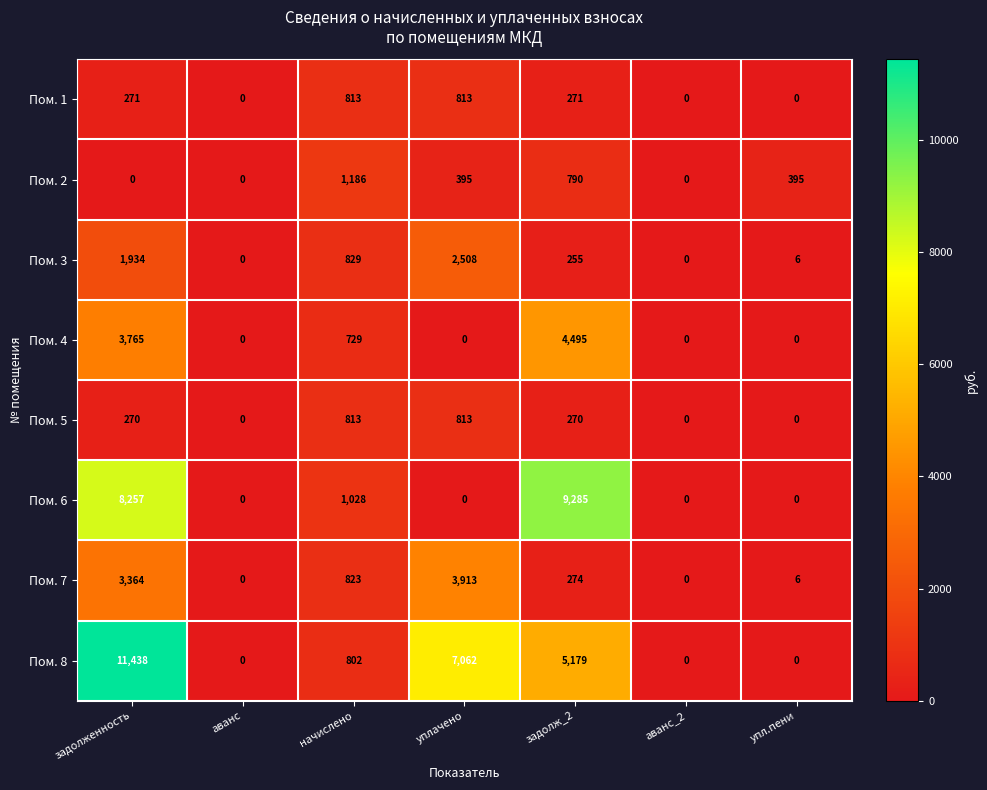

Rank the series at задолженность from highest to lowest value.

Пом. 8, Пом. 6, Пом. 4, Пом. 7, Пом. 3, Пом. 1, Пом. 5, Пом. 2